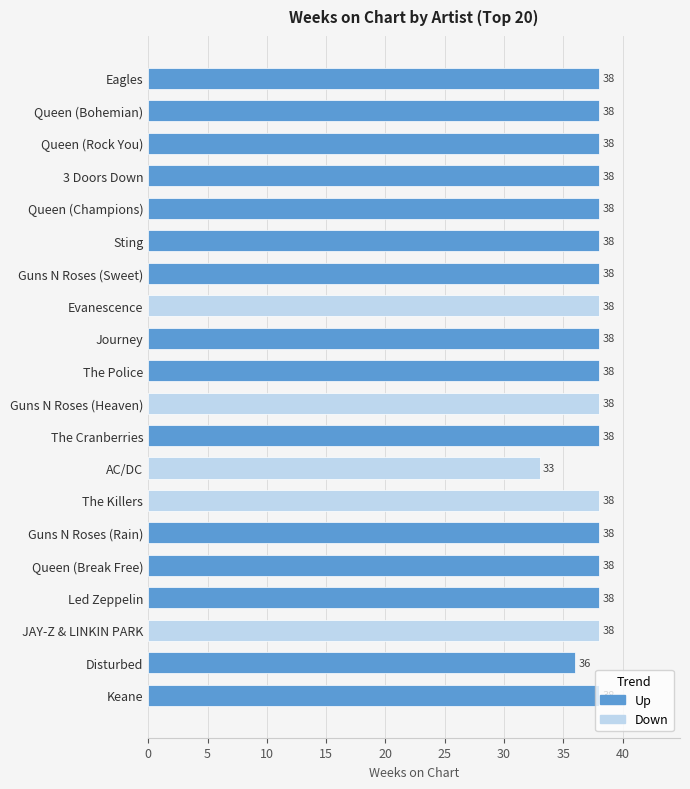

What is the maximum value shown in the chart?

38